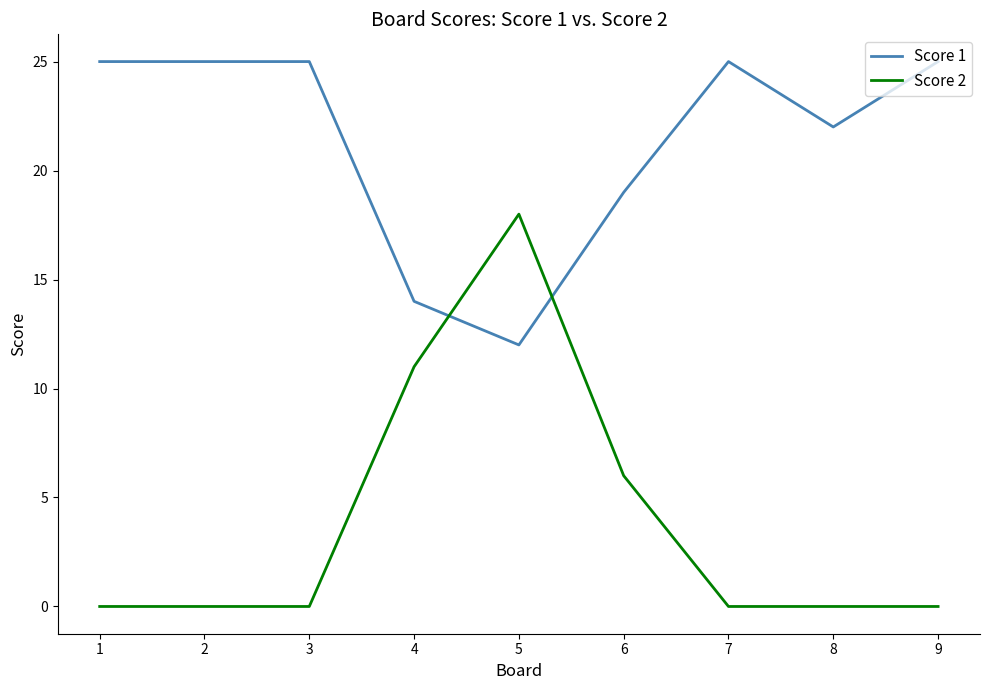

Between 2 and 8, which series saw the biggest shift?

Score 1